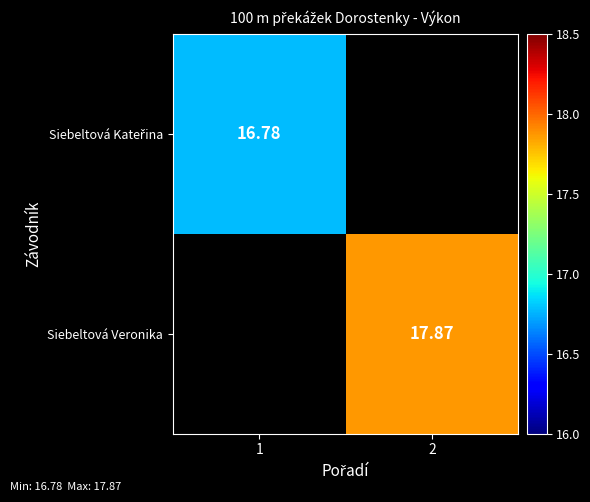

True or false: Siebeltová Kateřina has a value of -7.2 at 2.

False